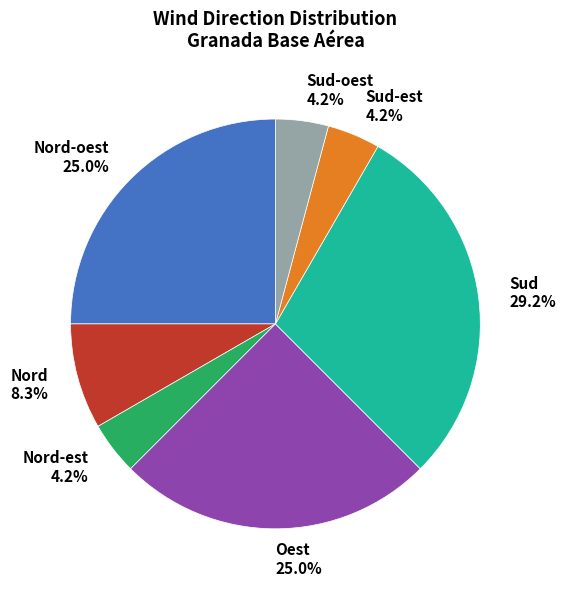

Which has a higher value, Nord-oest 25.0% or Sud-est 4.2%?

Nord-oest 25.0%